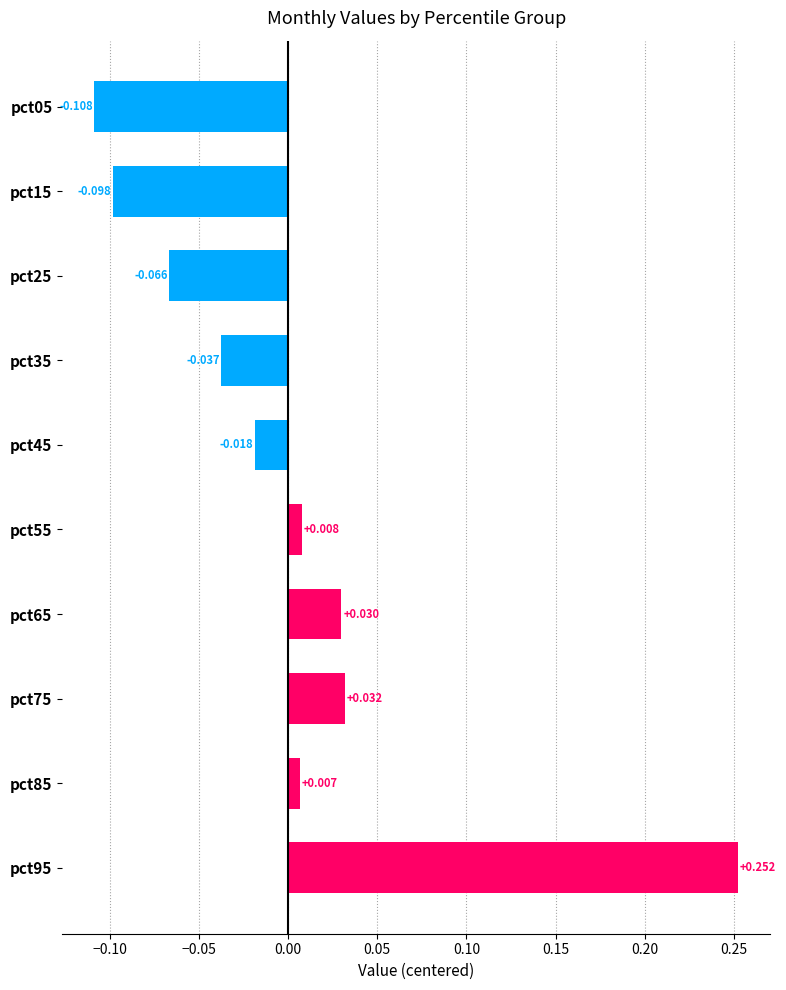

How many values are below 0?

5